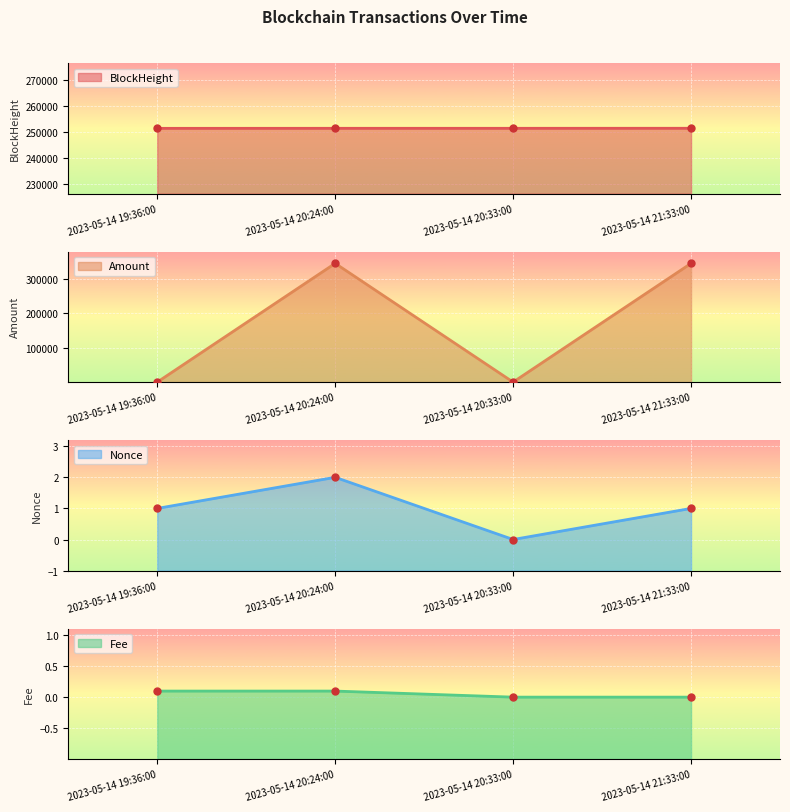

Which category has the highest value in the Nonce series?

2023-05-14 20:24:00